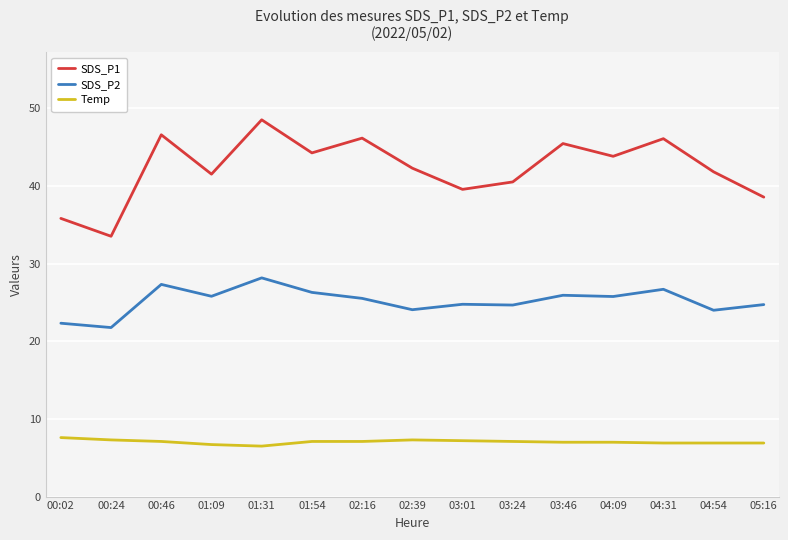

The Temp series shows 3.6 at 03:46. True or false?

False